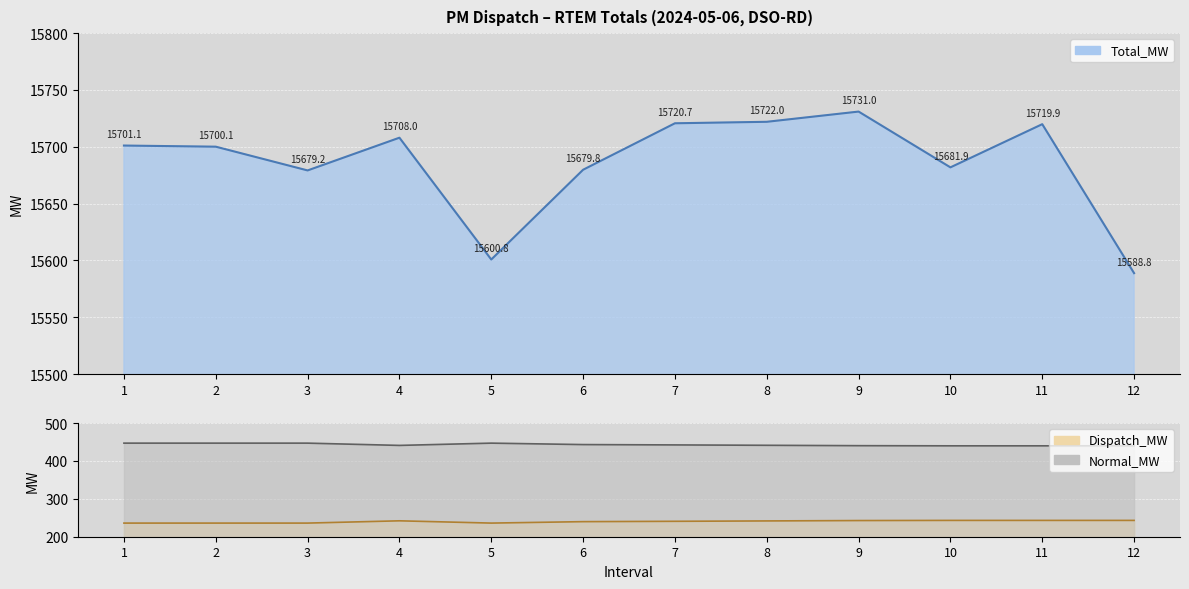

Where does the Normal_MW series first go above 442?

1